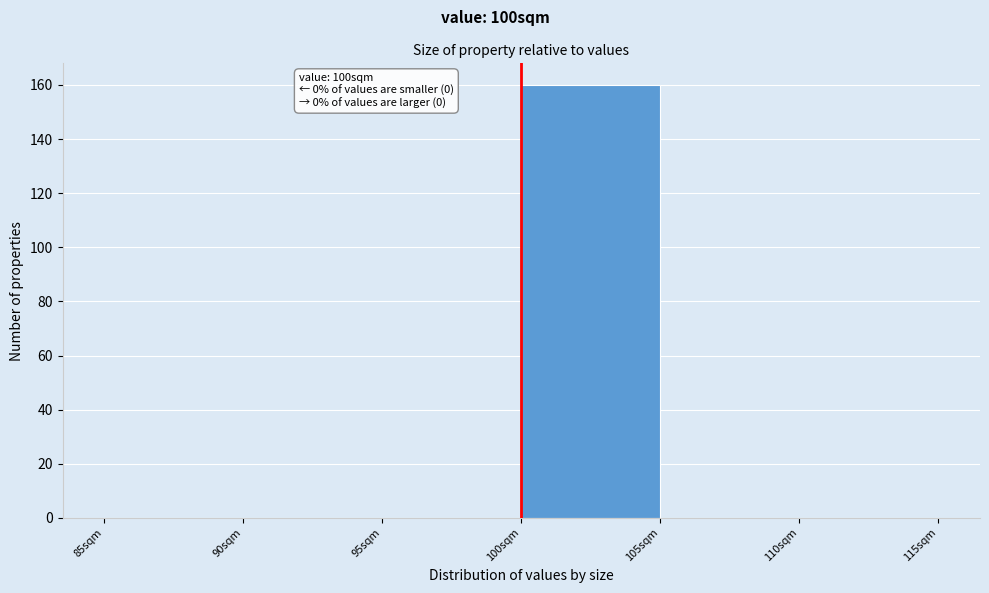

Which range on the x-axis has the tallest bar?

100 to 105